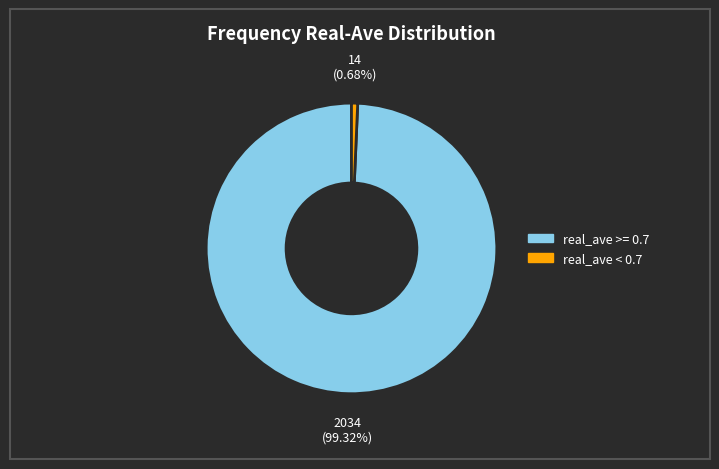

Between real_ave < 0.7 and real_ave >= 0.7, which is larger?

real_ave >= 0.7